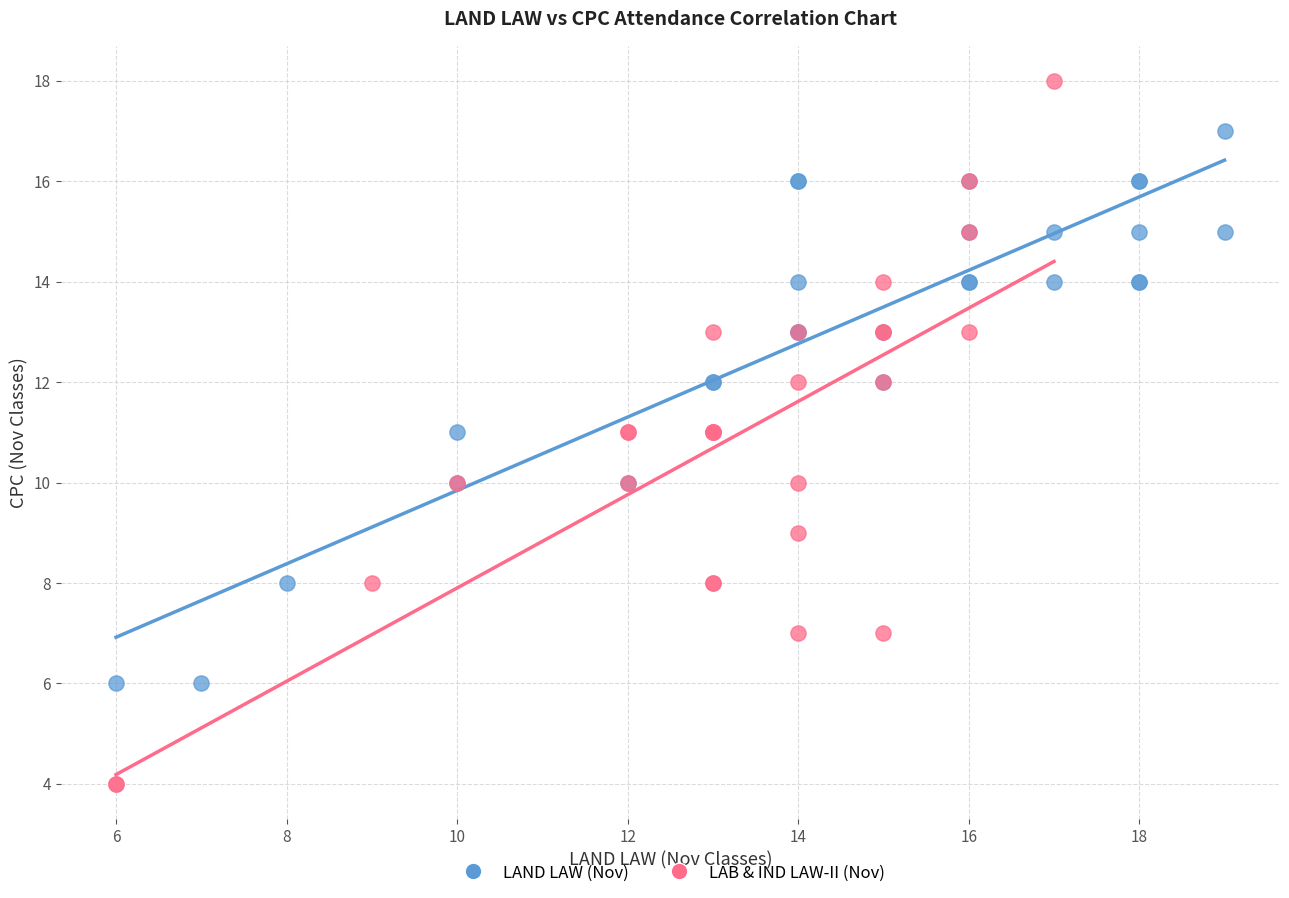

Which series has the largest Y range (max minus min)?

LAB & IND LAW-II (Nov)